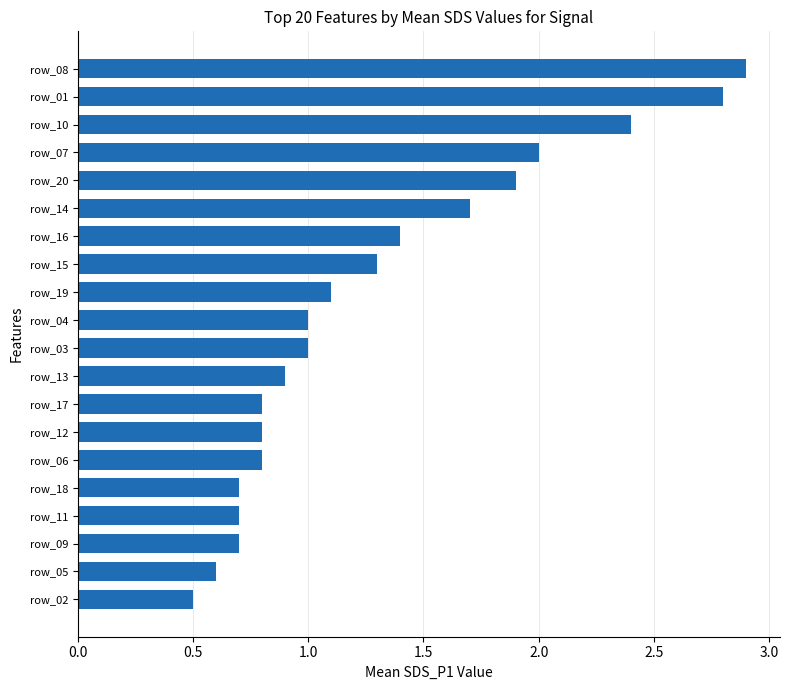

What is the change in value from row_13 to row_08?

+2.0